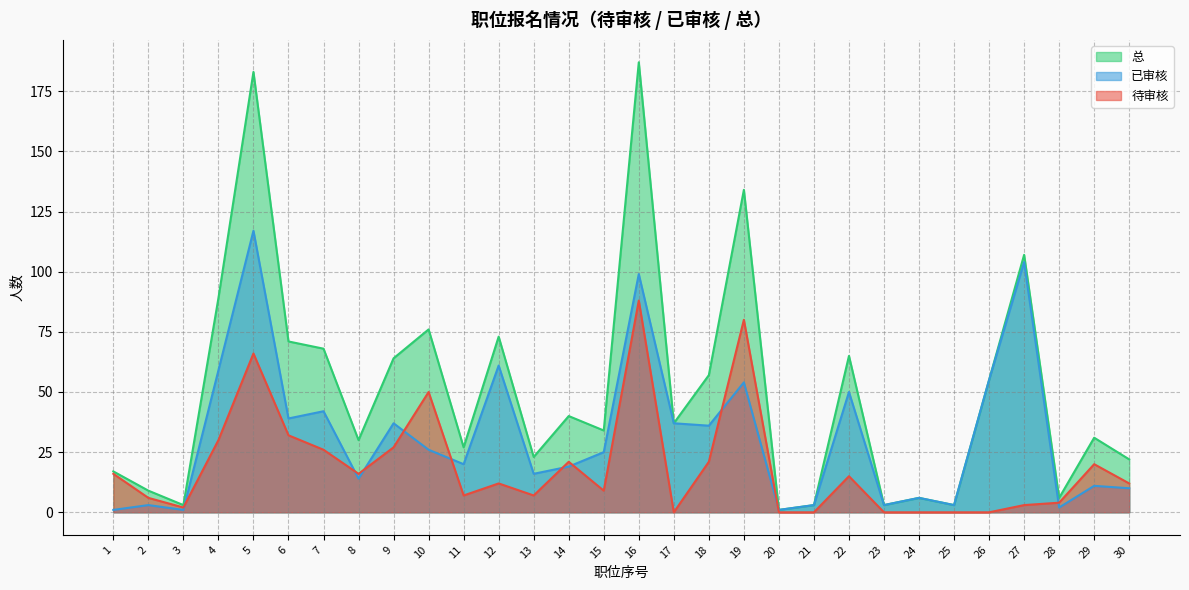

At which label is 已审核 closest to 59?

4